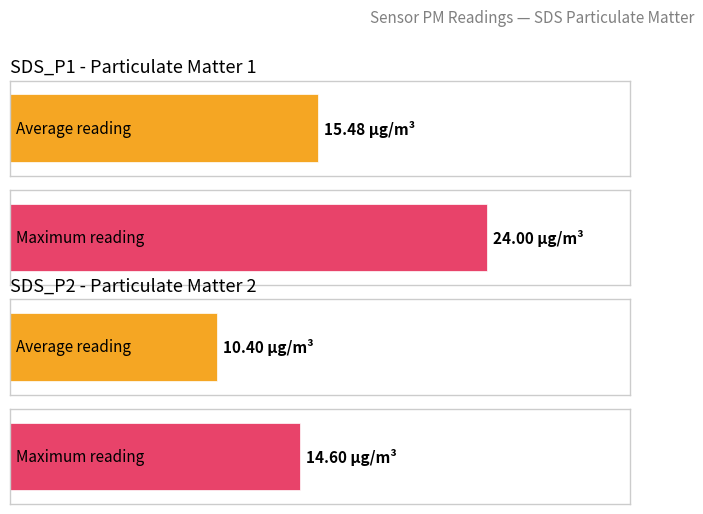

The value of Maximum at SDS_P1 is 7.0. True or false?

False